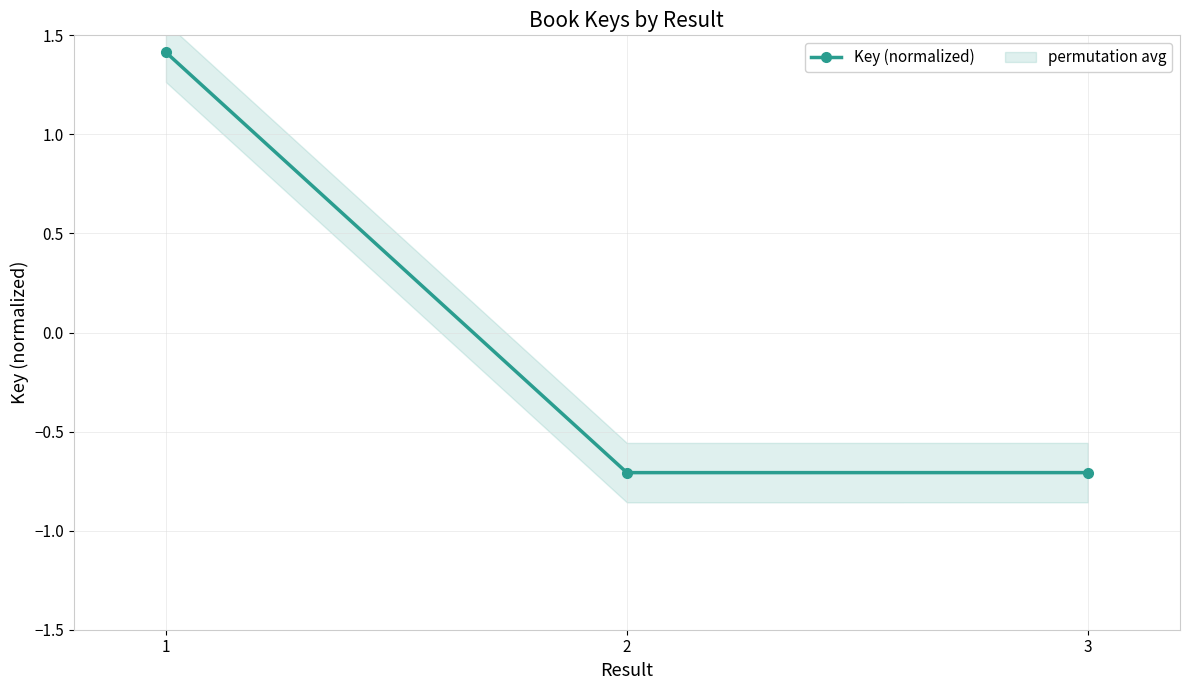

Which label corresponds to the largest value in the chart?

1